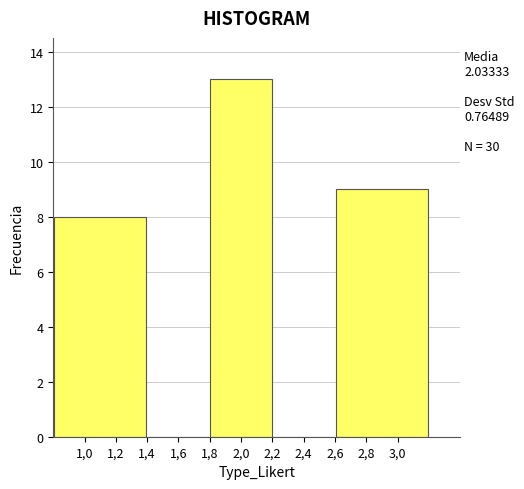

Reading left to right, transcribe all the data shown in this chart.

1,2=8	1,6=0	2,0=13	2,4=0	3,0=9